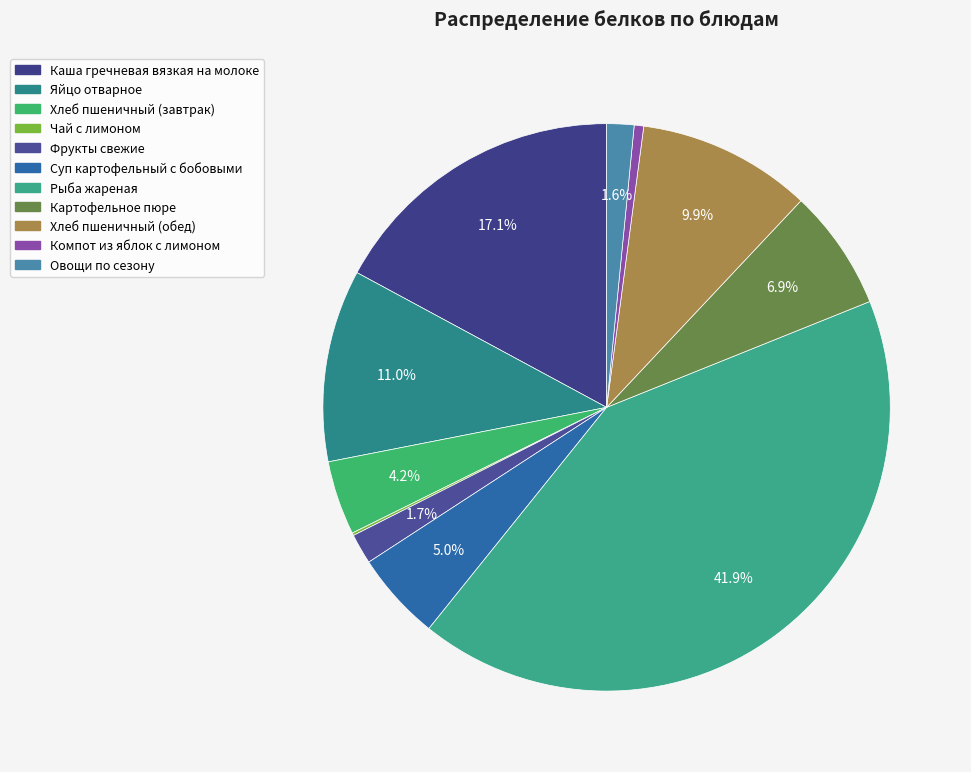

Does Суп картофельный с бобовыми account for over 50% of the chart?

No